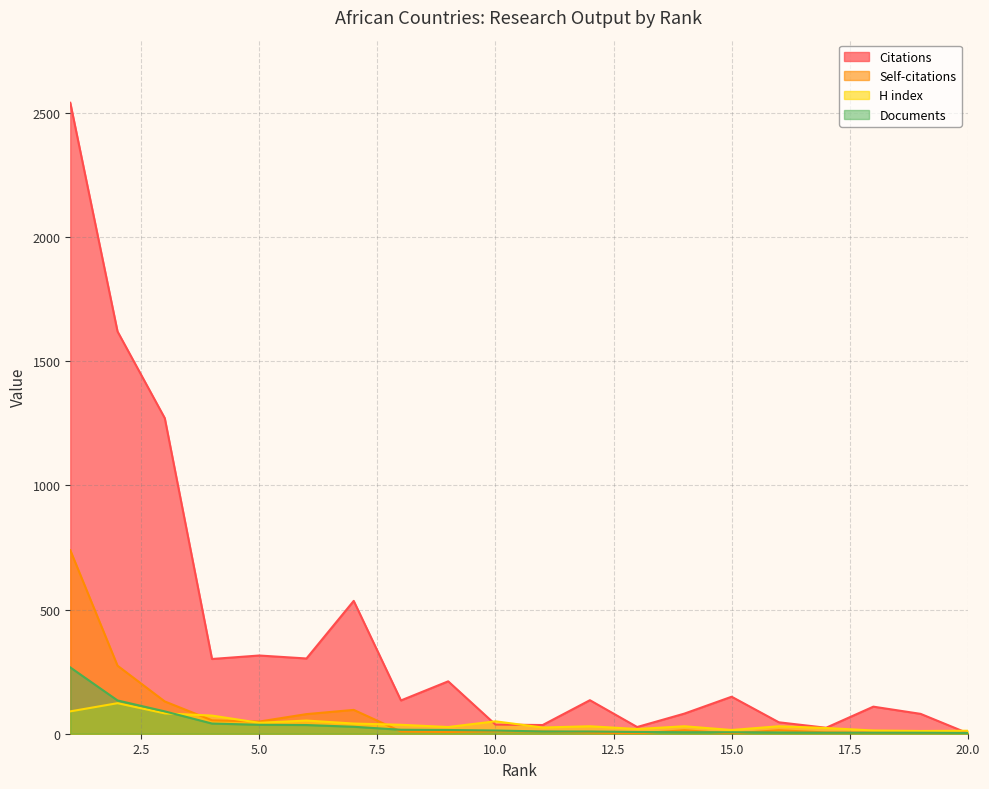

What is the sum of the Citations values at 17 and 3?

1295